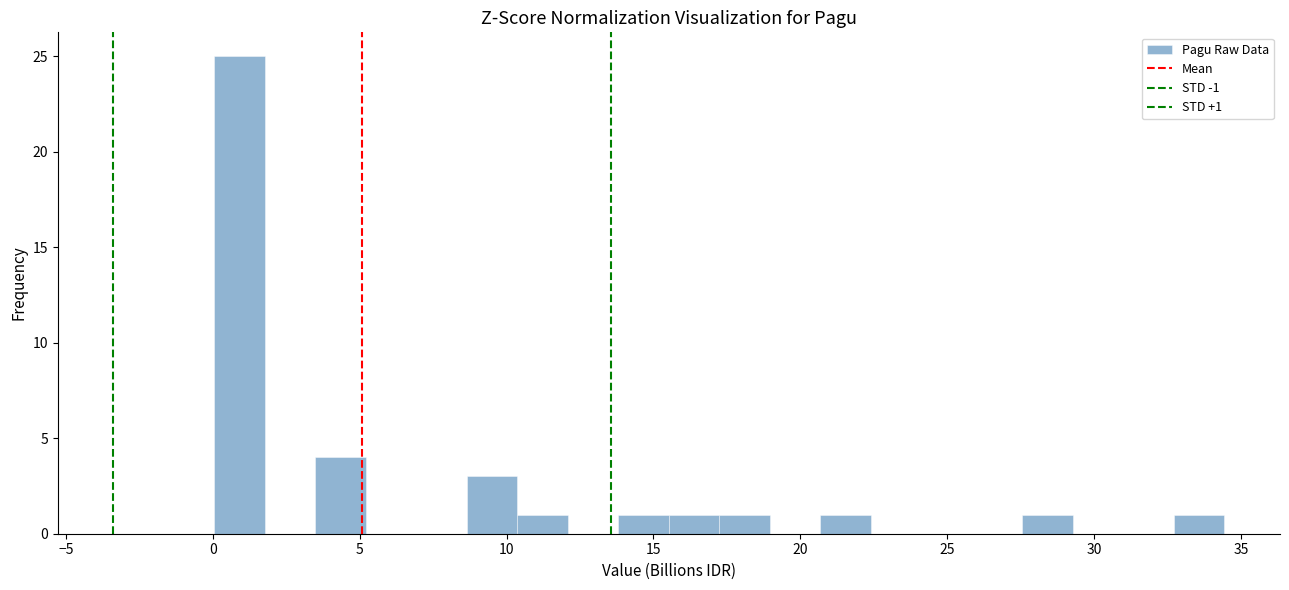

Read against the x-axis, roughly where is the centre of the tallest bar?

1.0